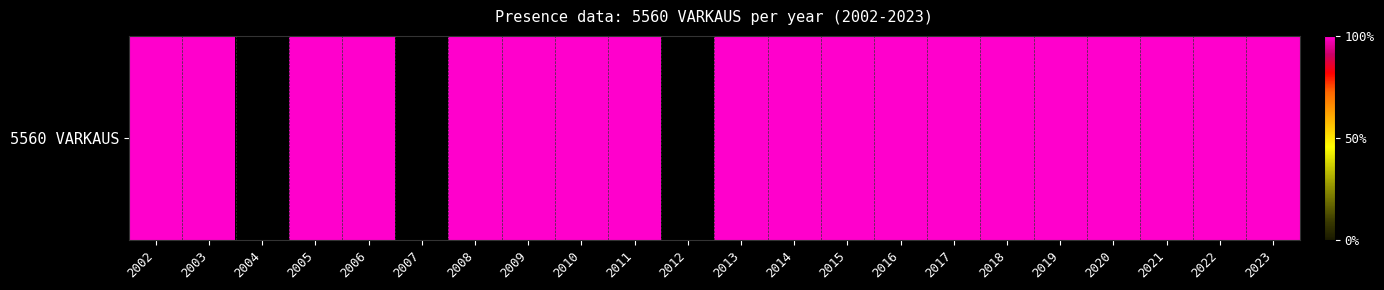

At which category does the chart reach its minimum across all series?

2004